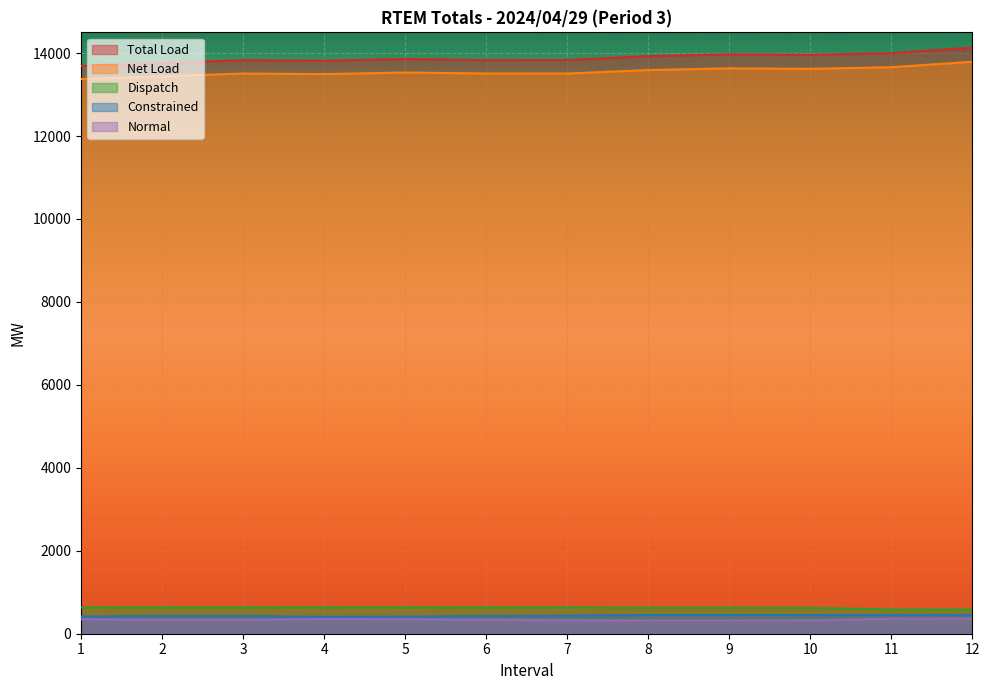

Which series has the largest total across all categories?

Total Load